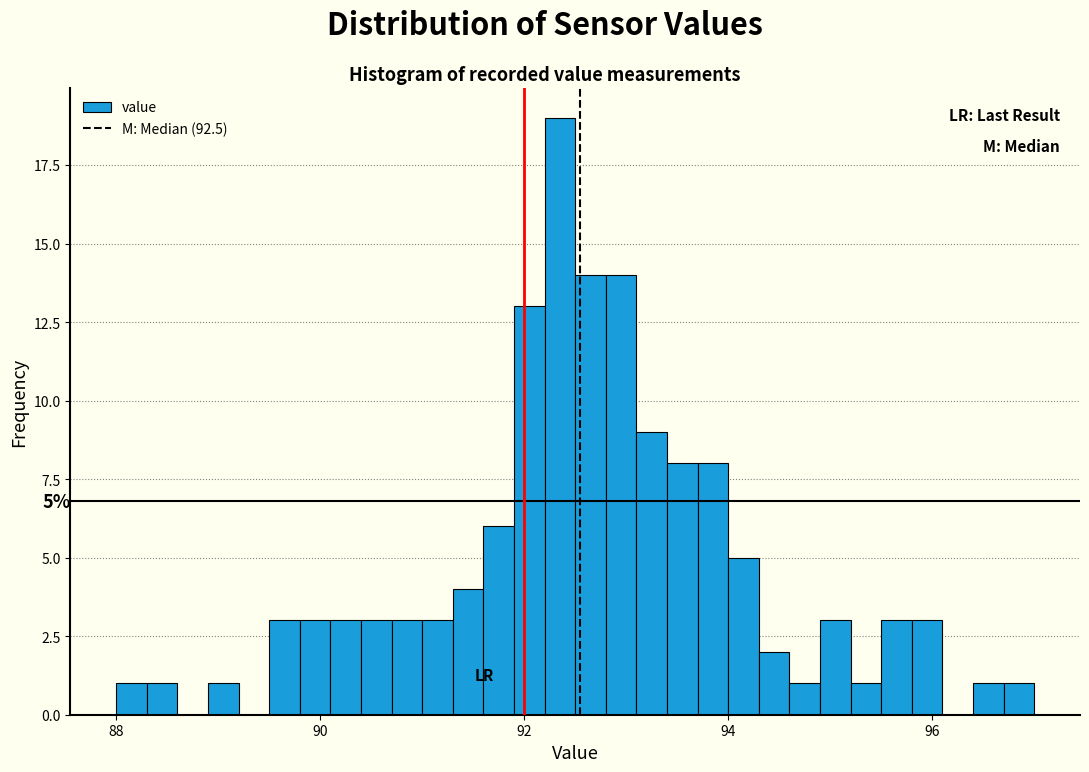

Read against the x-axis, roughly where is the centre of the tallest bar?

92.4